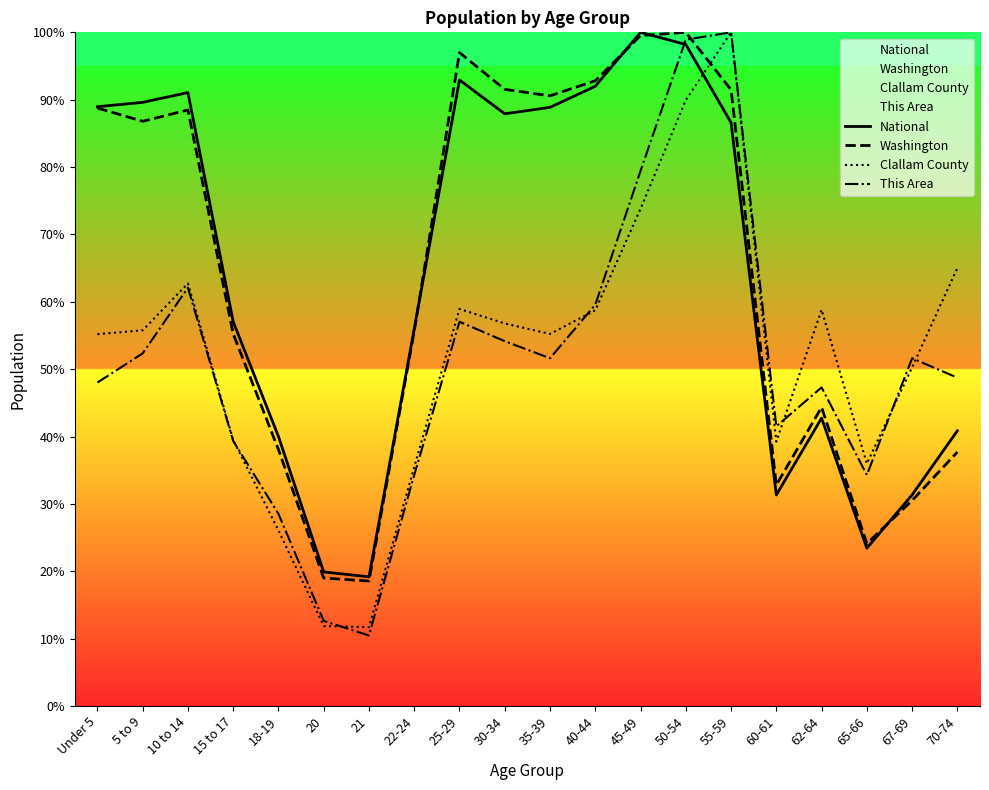

How many data points in National are less than 86?

10